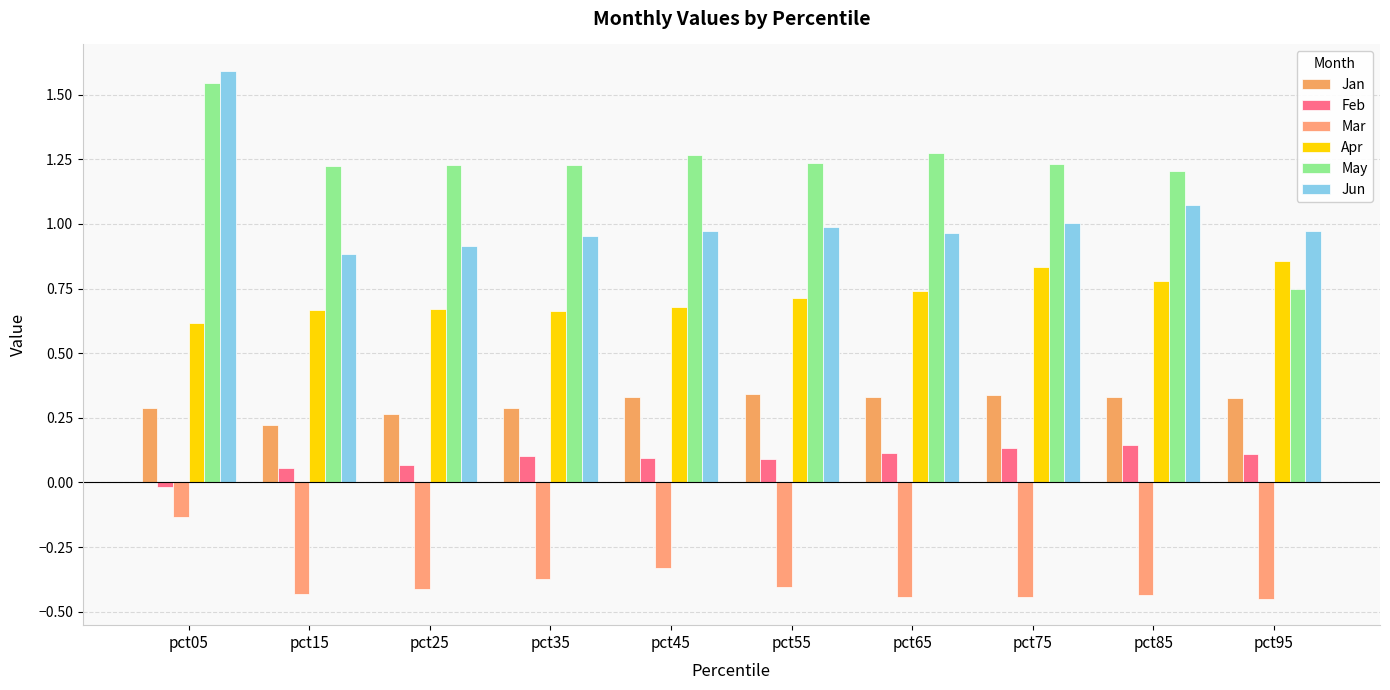

Which series has the largest range (max minus min)?

May